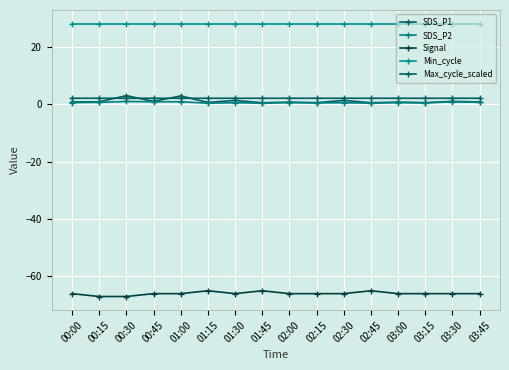

What is the label of the 15th point from the right?

00:15